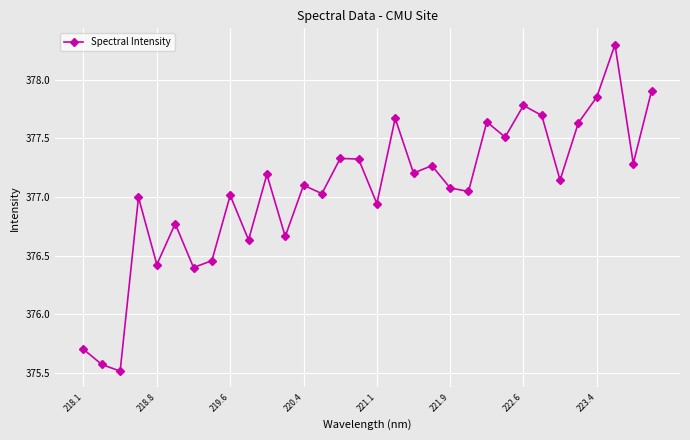

What is the value of the 11th point from the left?

377.2